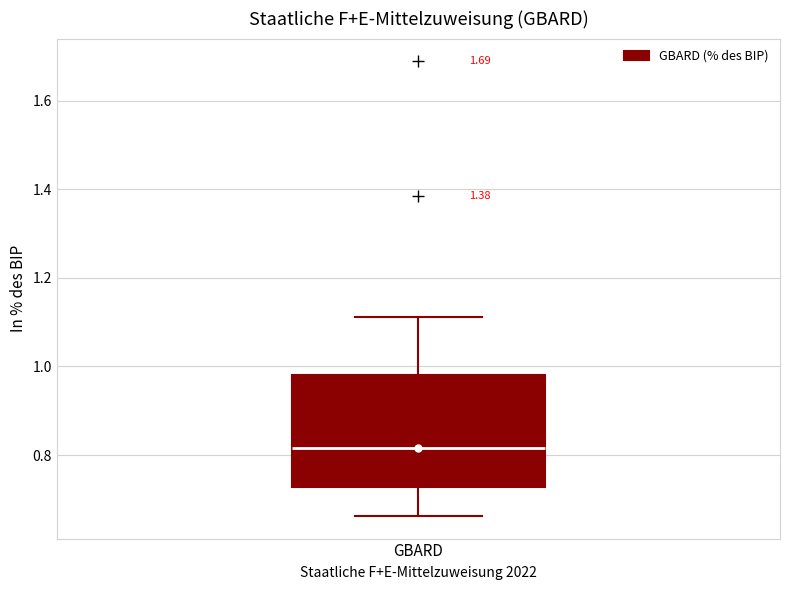

Where does the lower whisker of the box for GBARD end on the y-axis? The values are not printed on the chart, so give them approximately, as read against the axis.

0.66